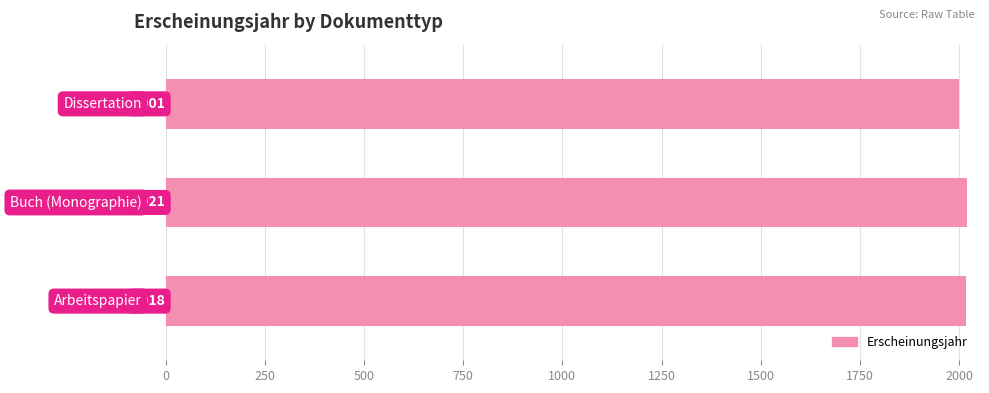

What is the minimum value shown in the chart?

2001